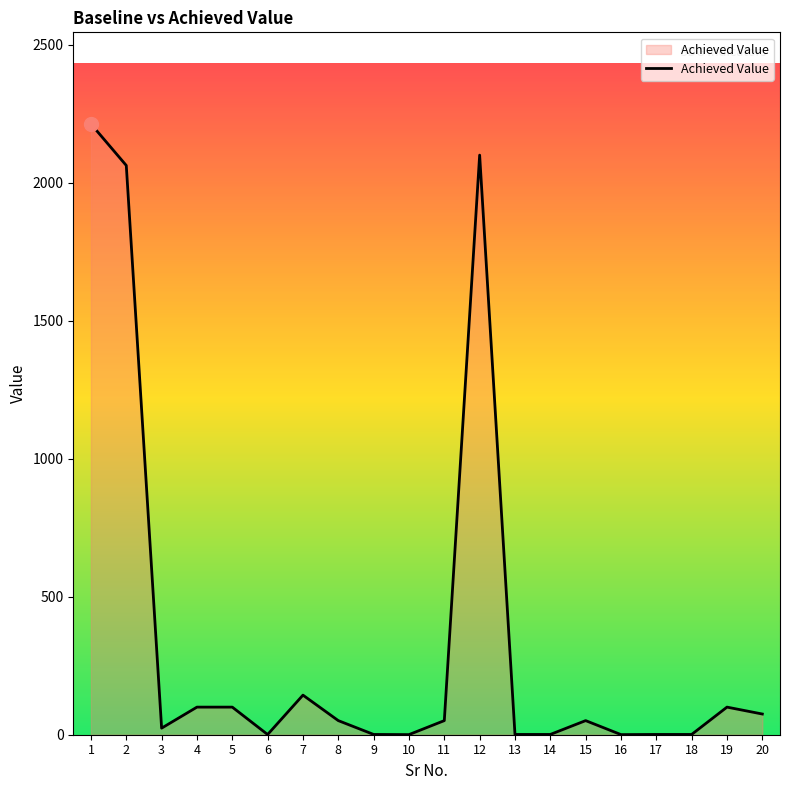

Does the chart display data point markers on the line(s)?

No